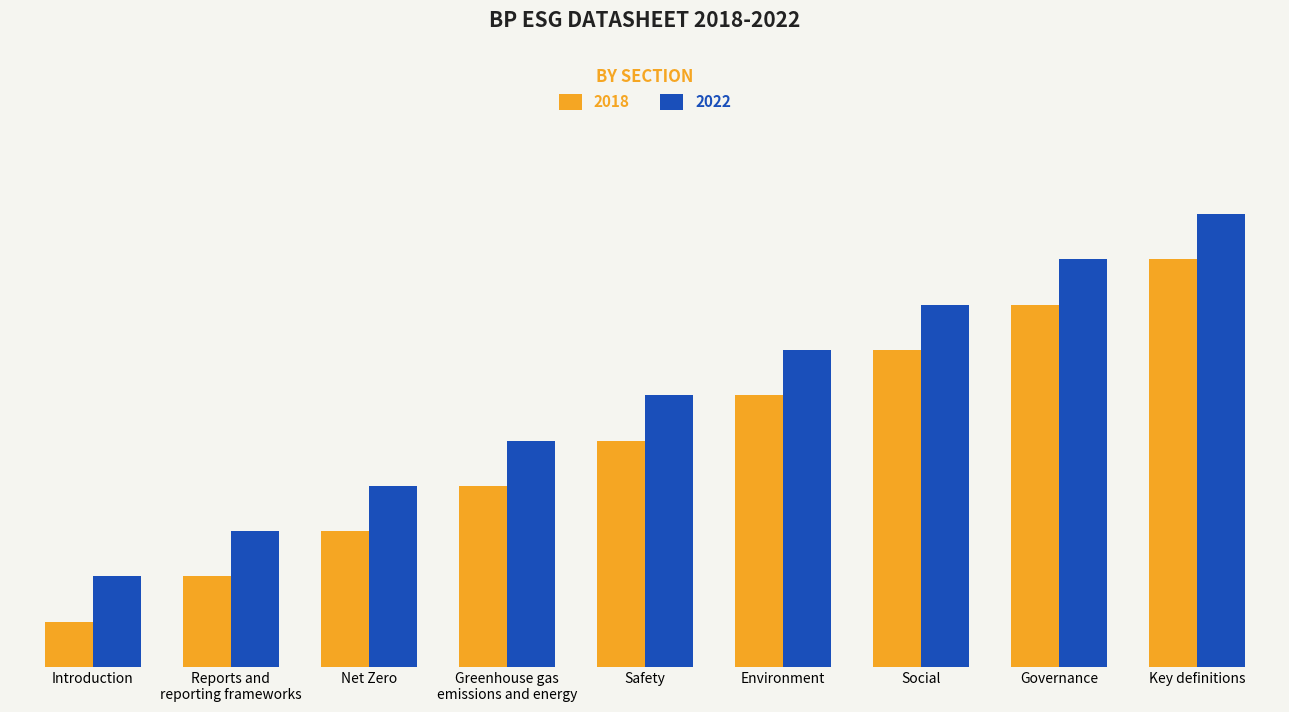

List the labels in order of 2022 value, largest first.

Key definitions, Governance, Social, Environment, Safety, Greenhouse gas
emissions and energy, Net Zero, Reports and
reporting frameworks, Introduction